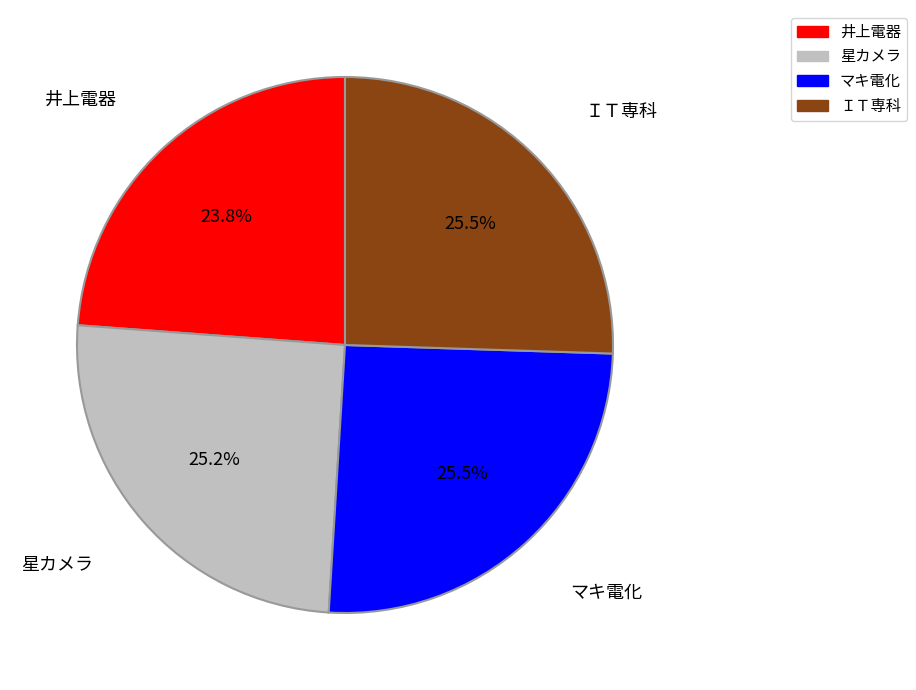

Is it true that 星カメラ is 41% of the pie?

False